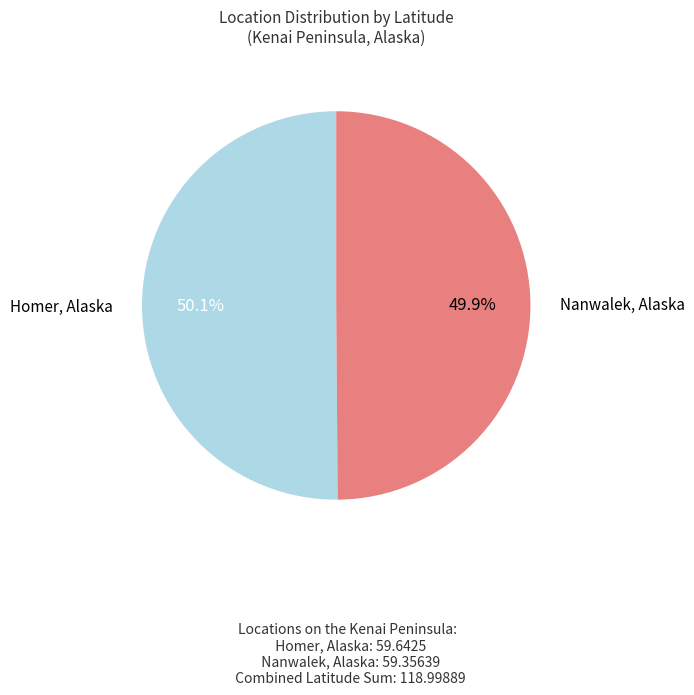

Is there a majority slice in this chart?

Yes